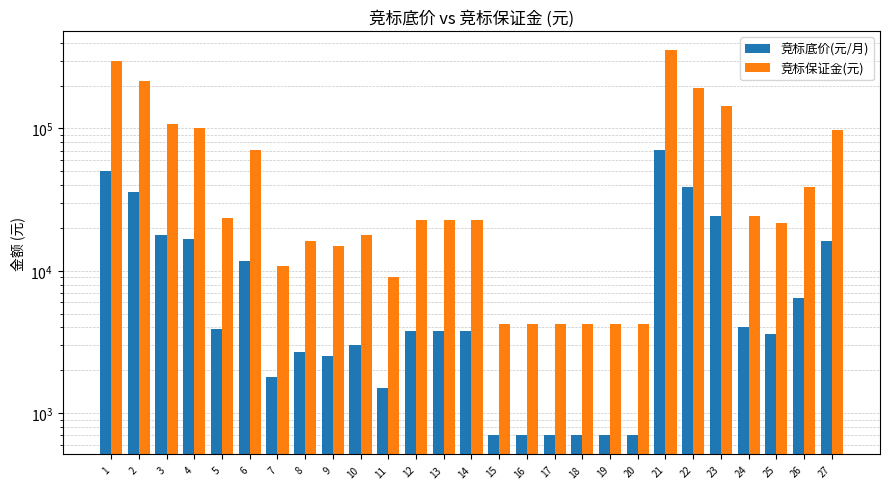

What is the difference between the highest and lowest values at 11?

7500